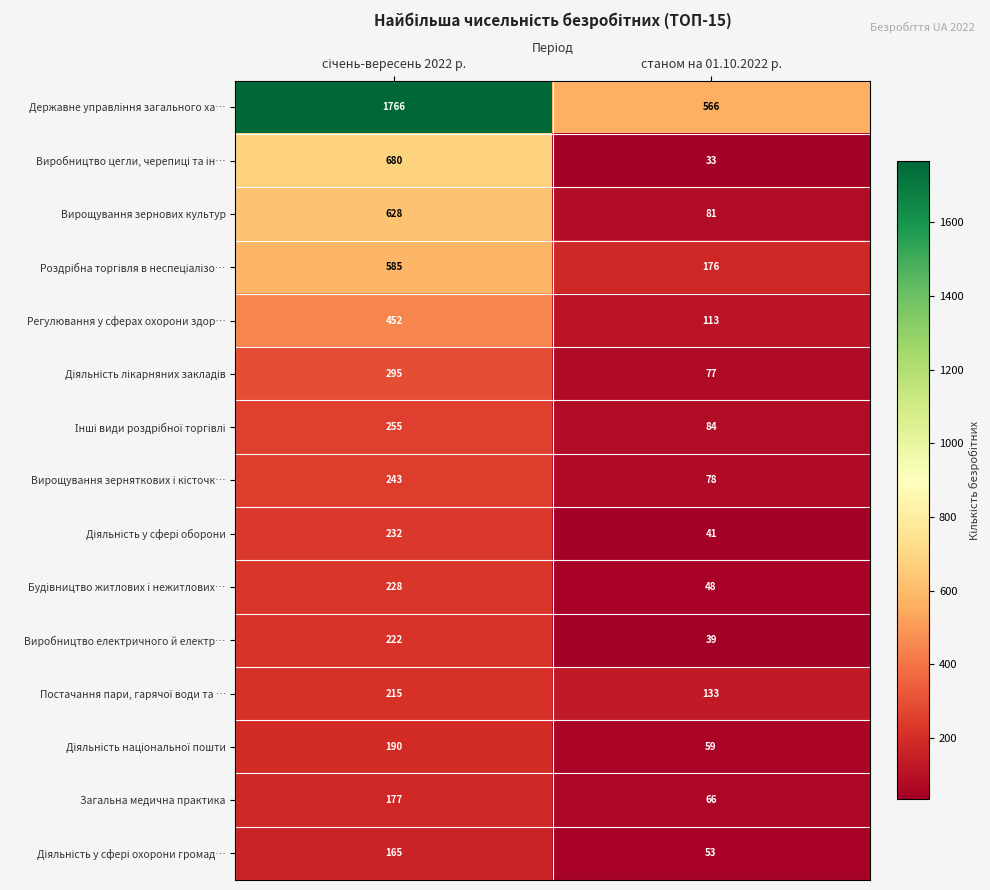

What is the total value across all series at станом на 01.10.2022 р.?

1647